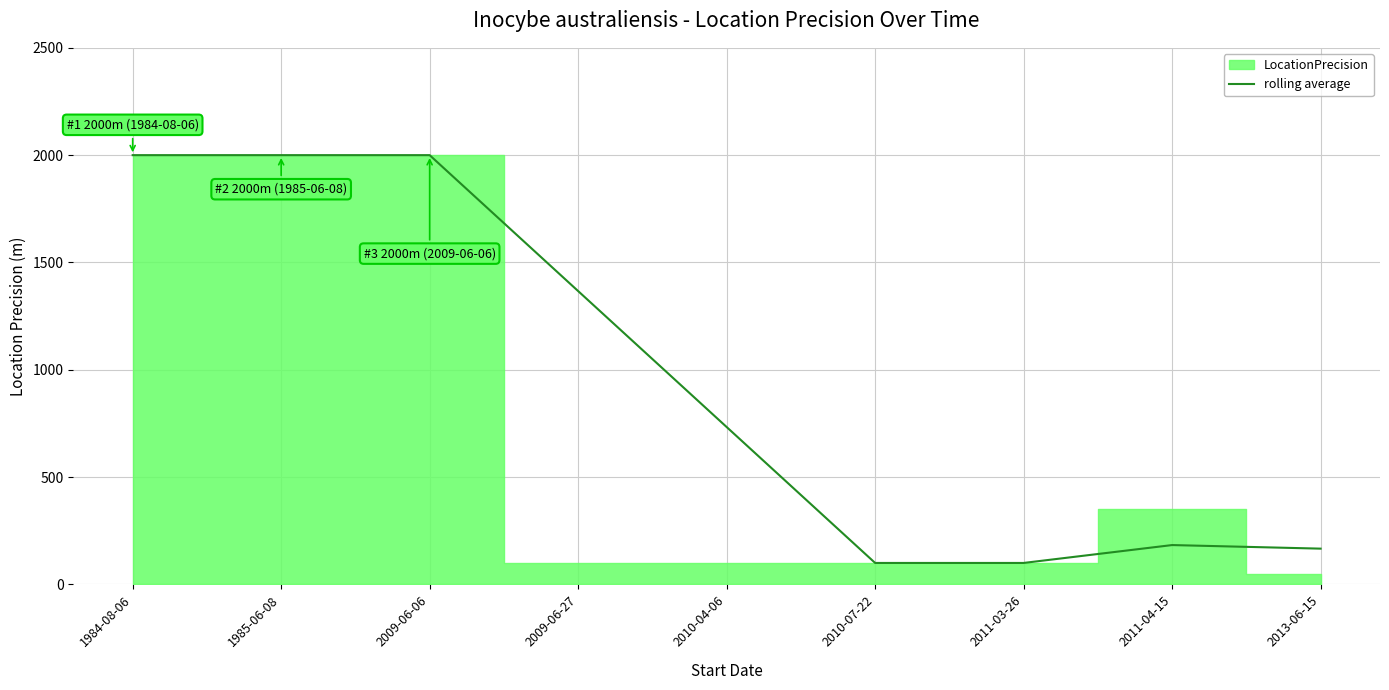

Reading left to right, extract all data points from this chart.

2000.0	2000.0	2000.0	1366.7	733.3	100.0	100.0	183.3	166.7